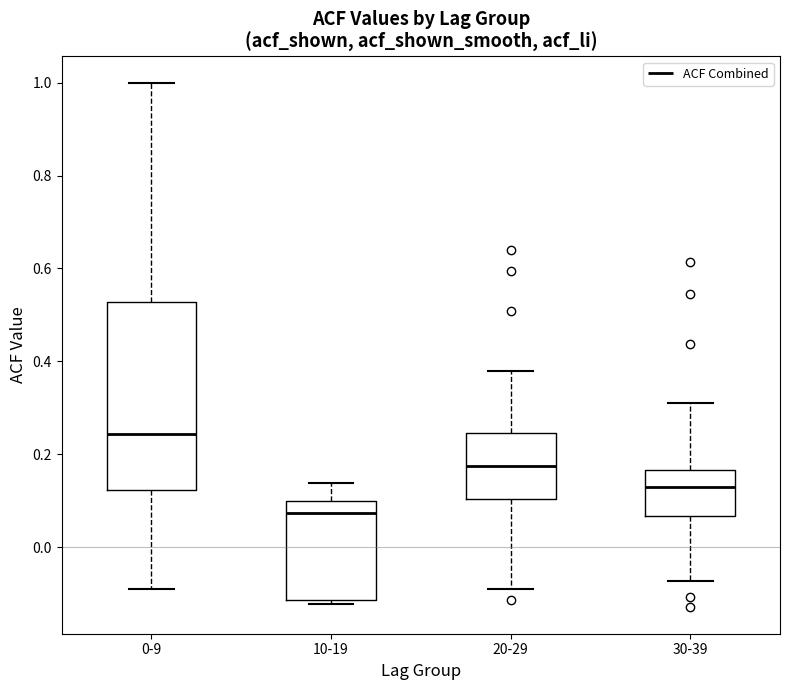

Where is the upper edge of the box for 10-19 on the y-axis? The values are not printed on the chart, so give them approximately, as read against the axis.

0.10